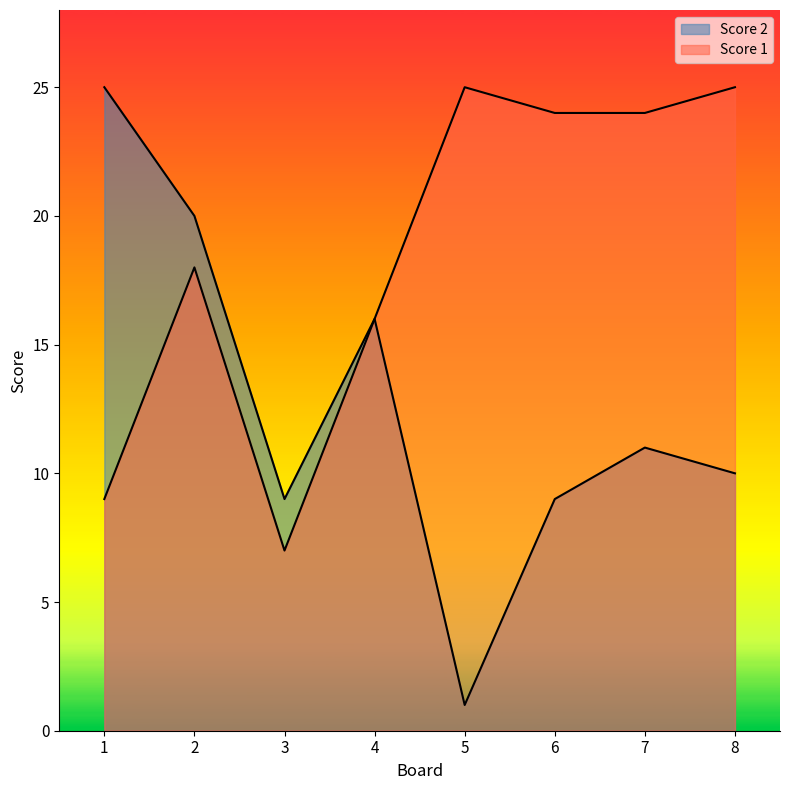

What is the difference between the second highest and second lowest values in the Score 2 series?

11